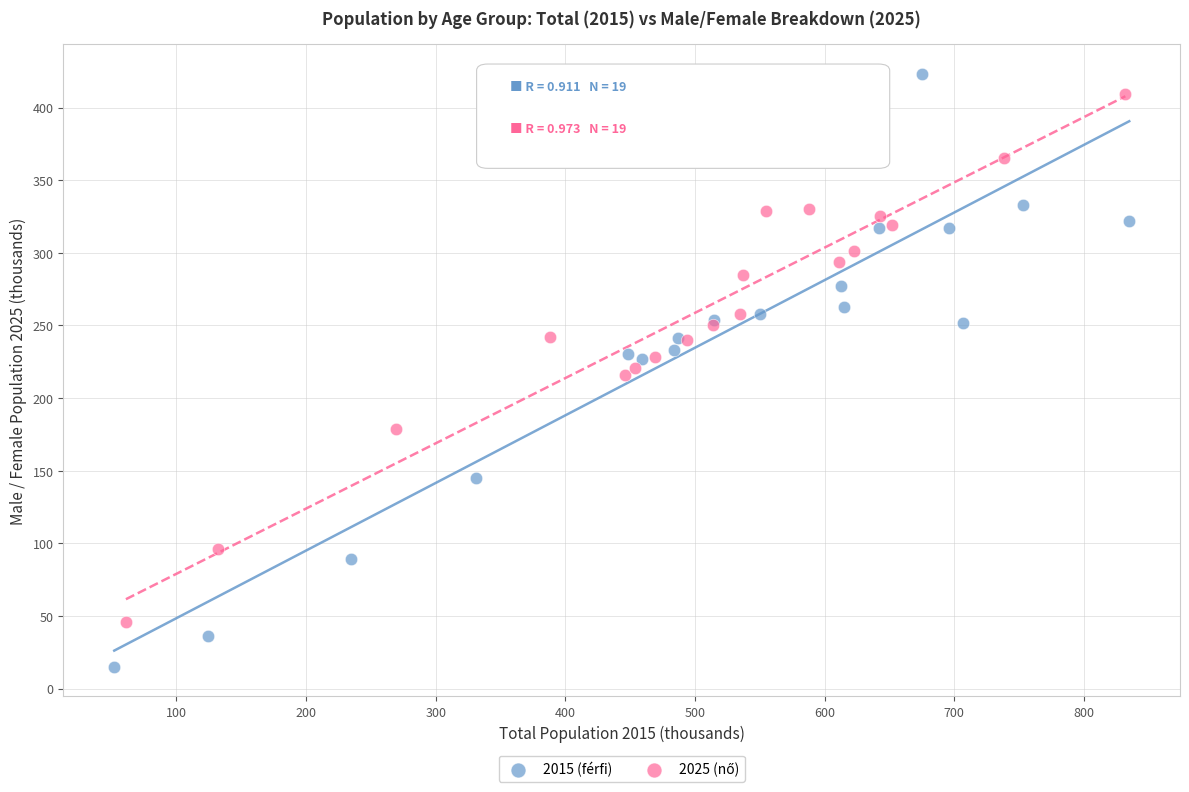

Which series has the widest spread of Y values?

2015 (férfi)